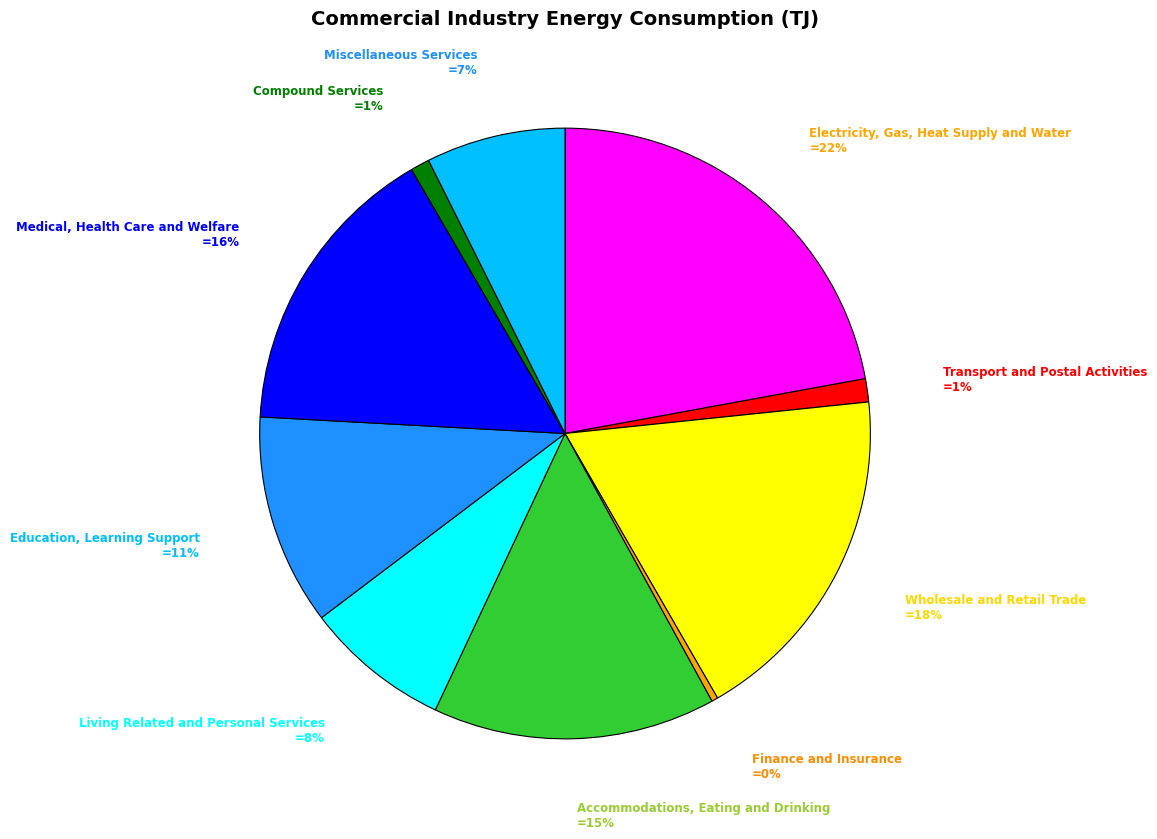

To the nearest percent, what is the difference between the largest and smallest slice percentages?

22%